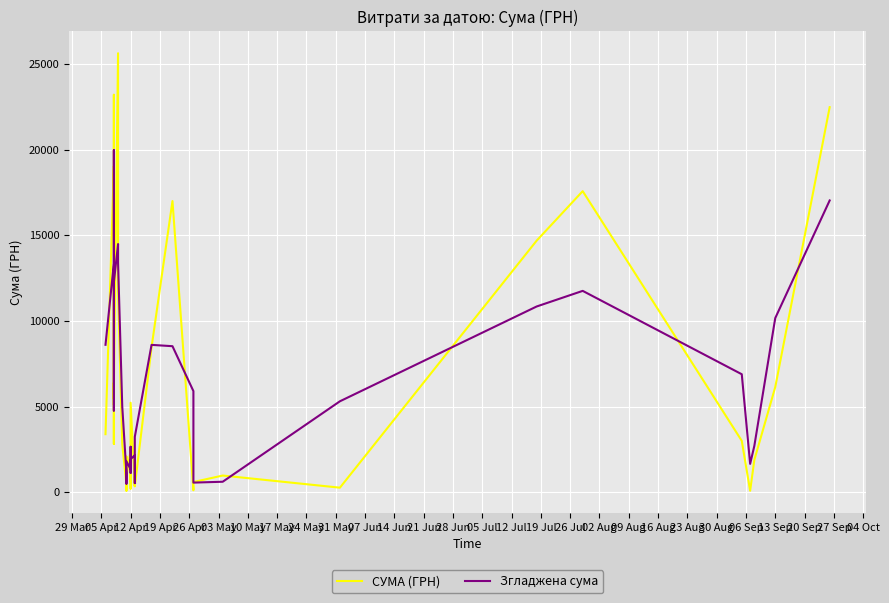

What is the difference between the maximum and minimum values in the СУМА (ГРН) series?

25547.1